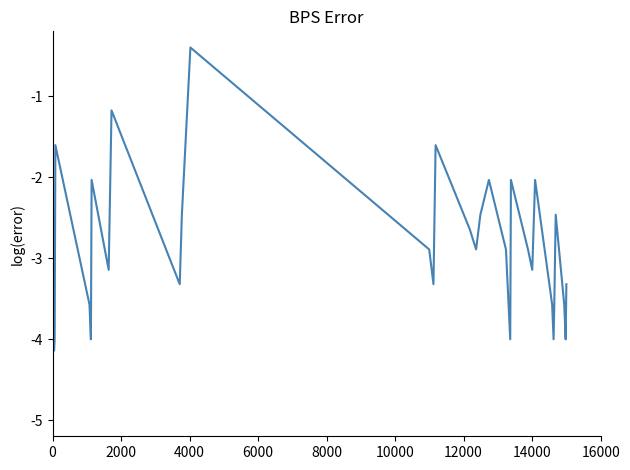

What is the smallest value displayed?

-5.0